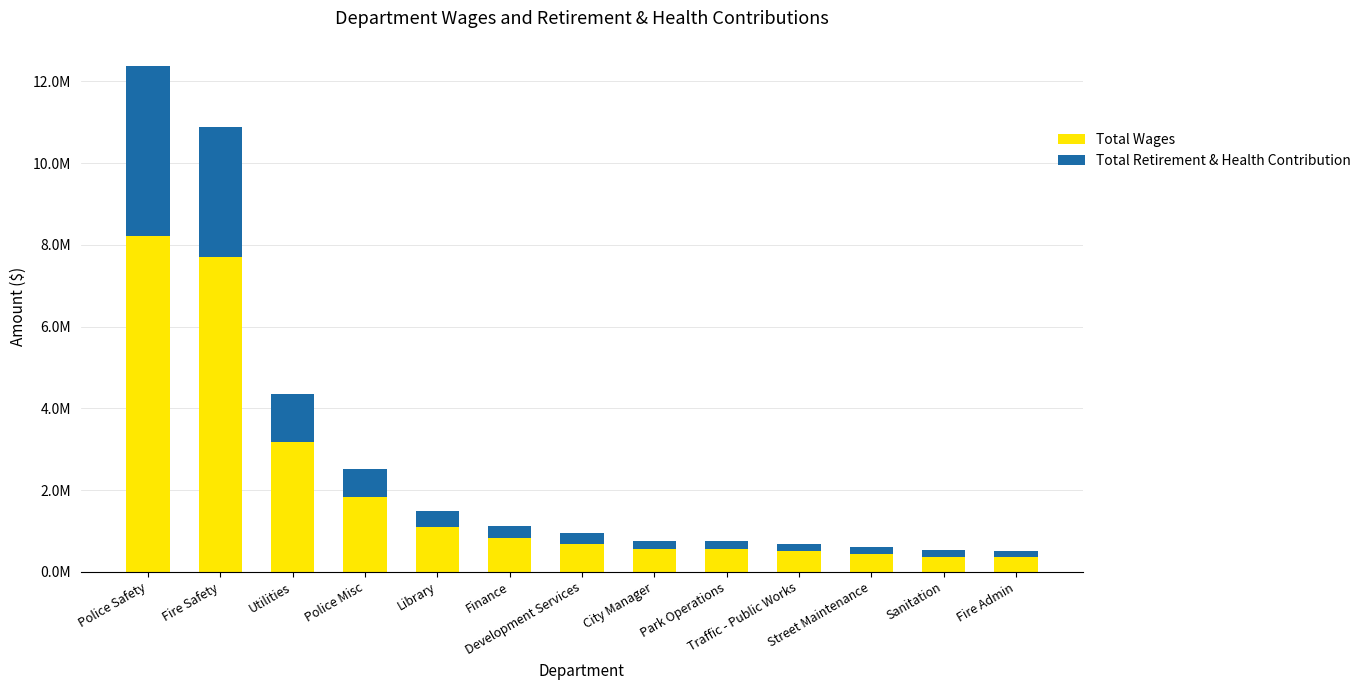

Are the bars horizontal?

No